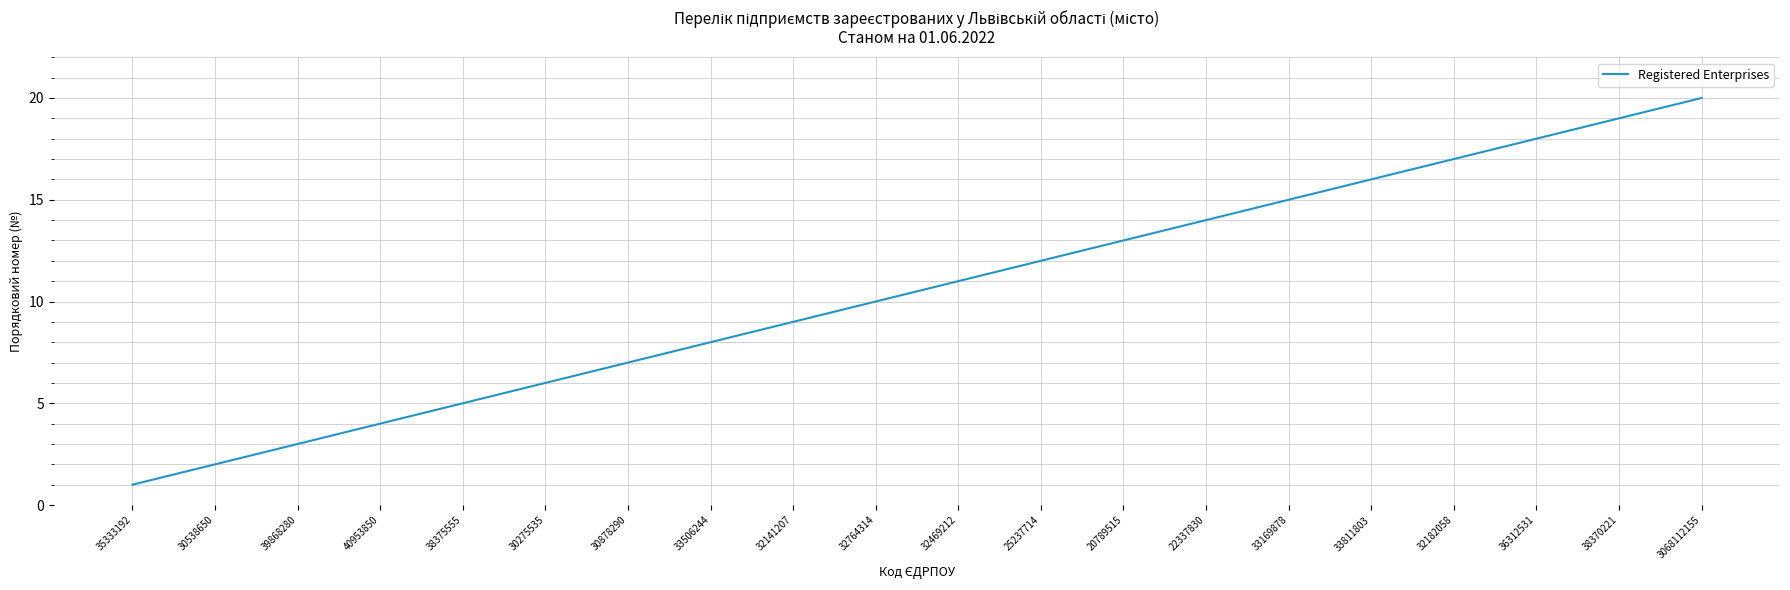

True or false: the data shows 12 at 33506244.

False